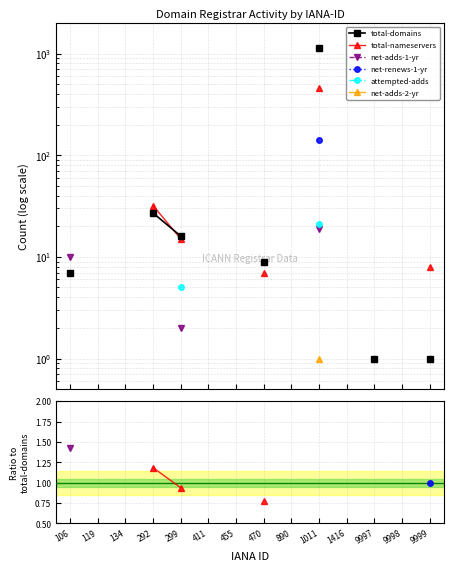

What are all the series names shown in the legend?

total-domains, total-nameservers, net-adds-1-yr, net-renews-1-yr, attempted-adds, net-adds-2-yr